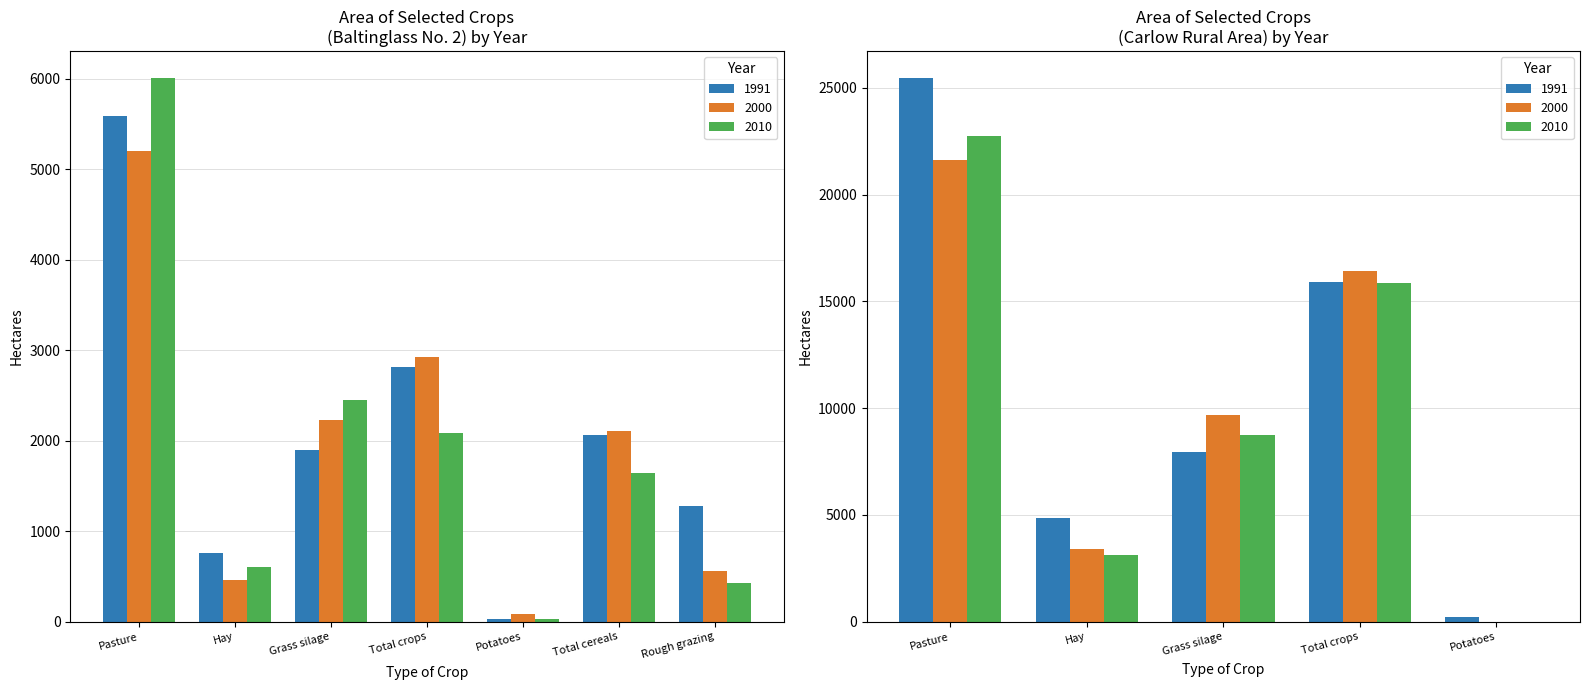

Does the chart contain any negative values?

No